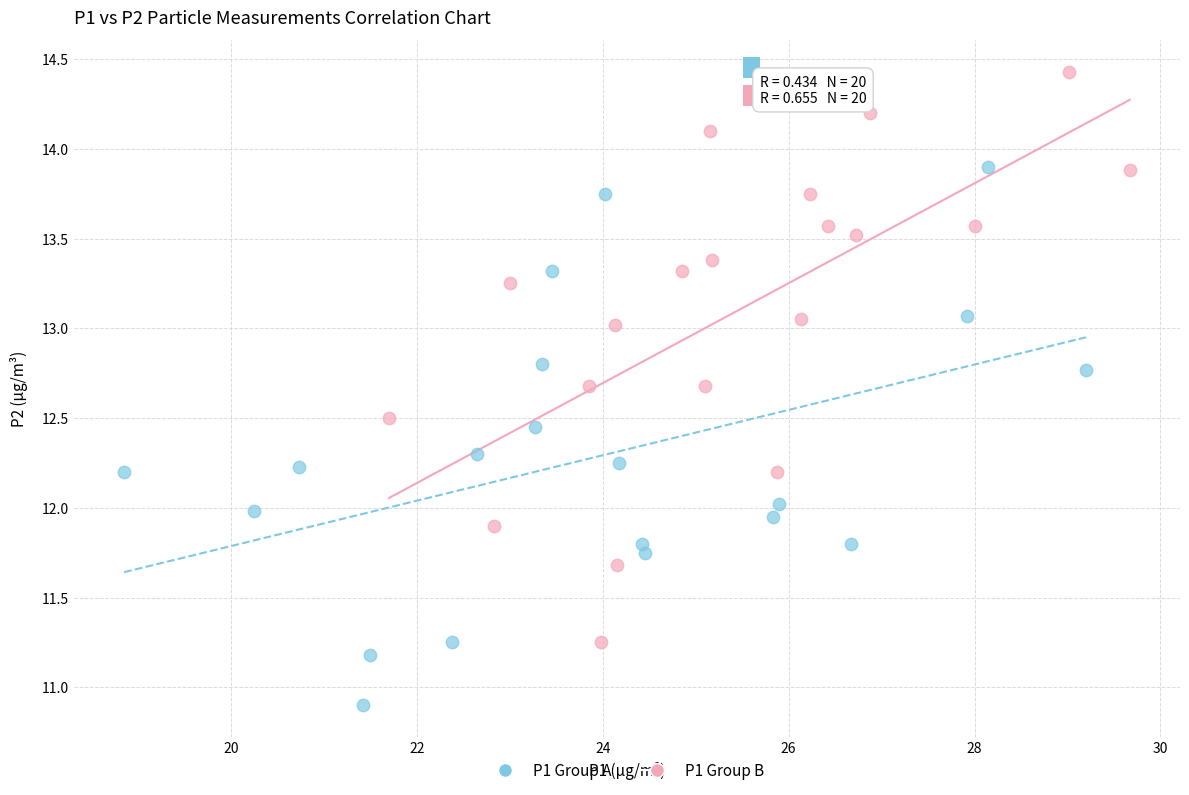

Which series contains the highest Y value?

P1 Group B